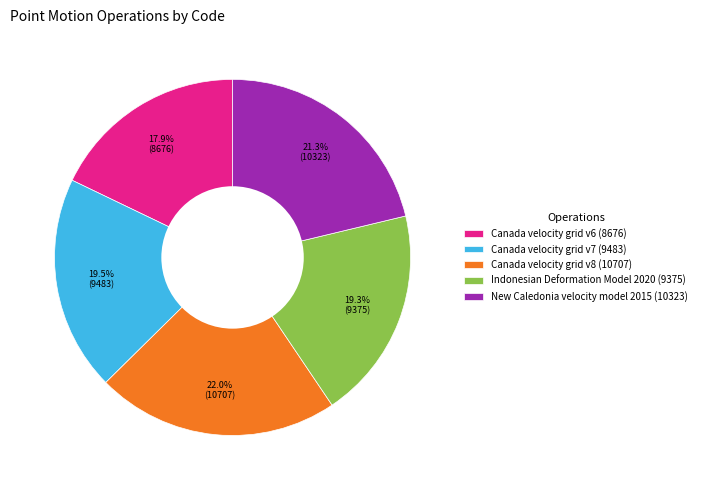

True or false: New Caledonia velocity model 2015 accounts for 7% of the total.

False